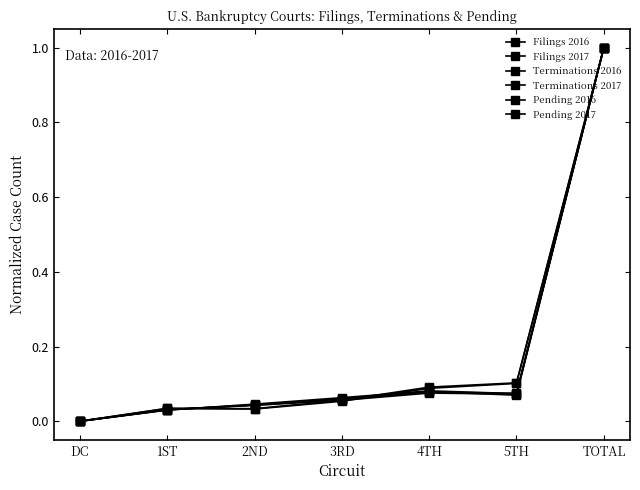

After their last crossing, which series has the higher values: Filings 2017 or Pending 2017?

Pending 2017